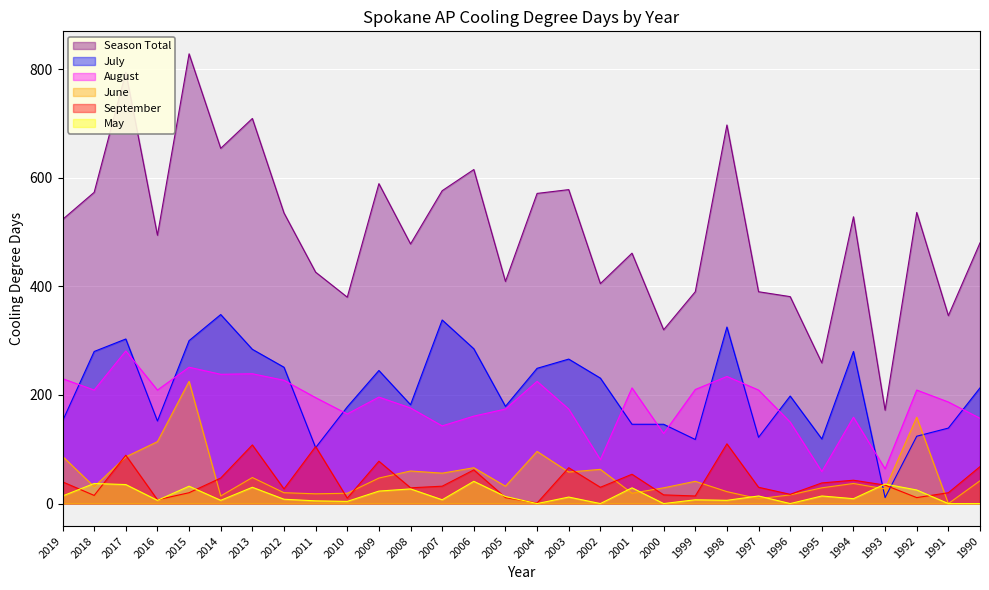

How many data points in July are less than 213?

15